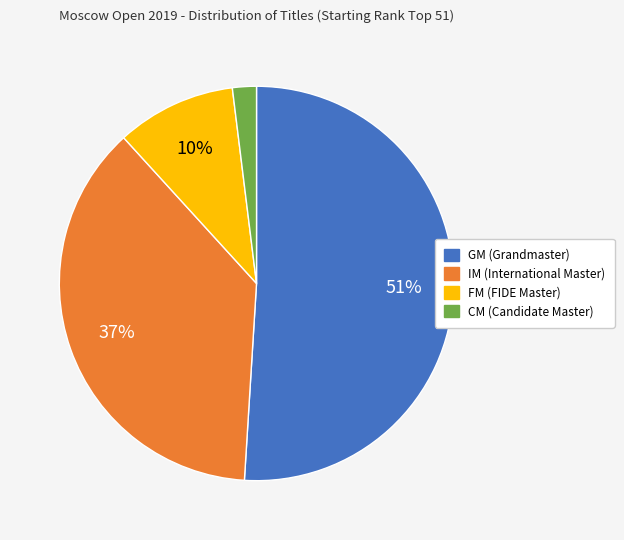

Is there a majority slice in this chart?

Yes